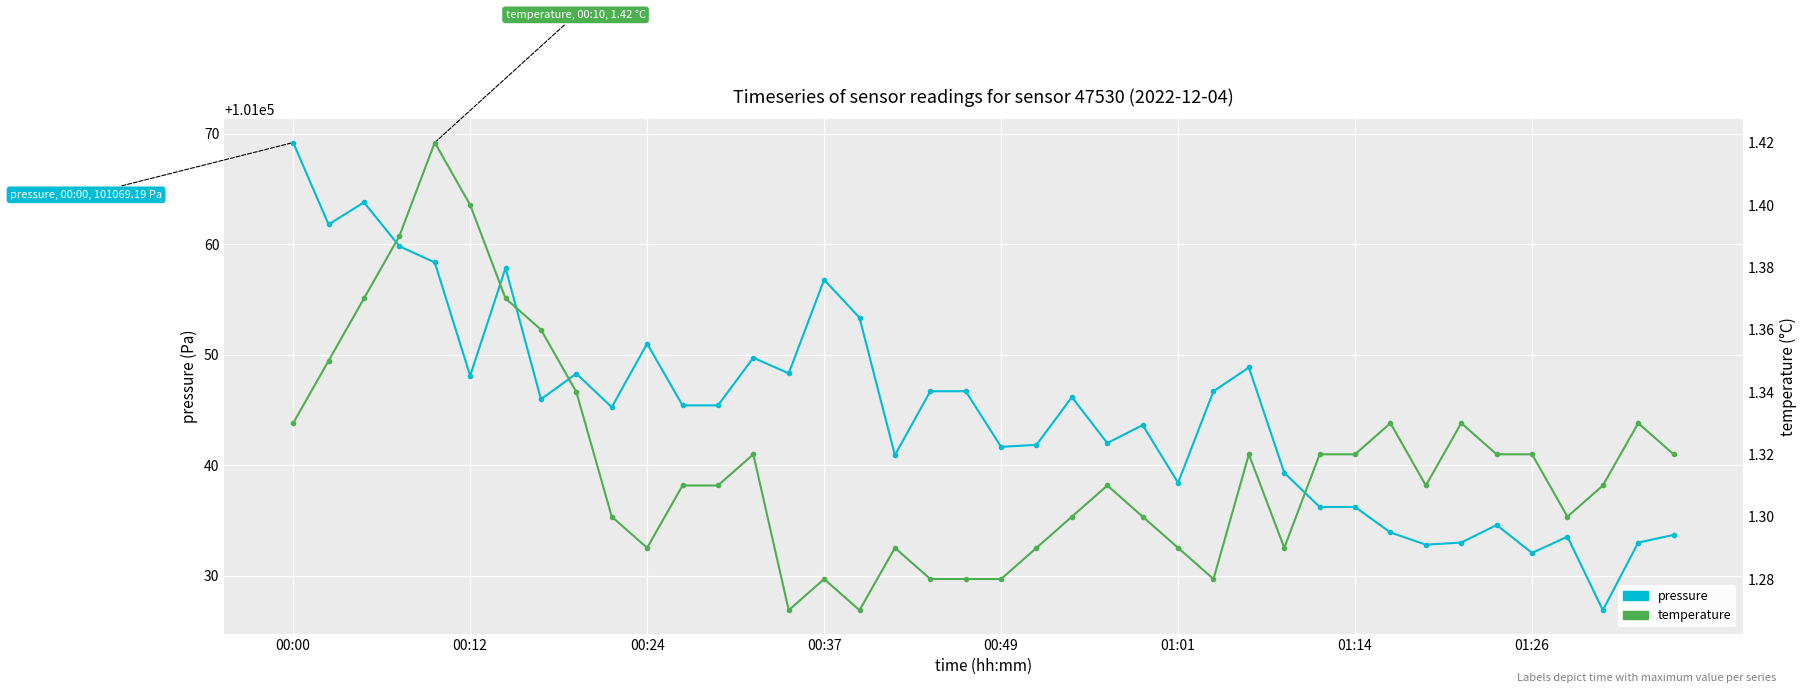

Which series has the largest total across all categories?

pressure